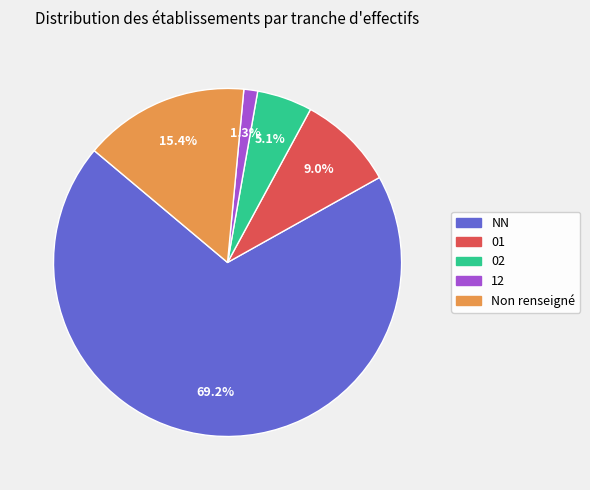

Does any single category account for the majority?

Yes